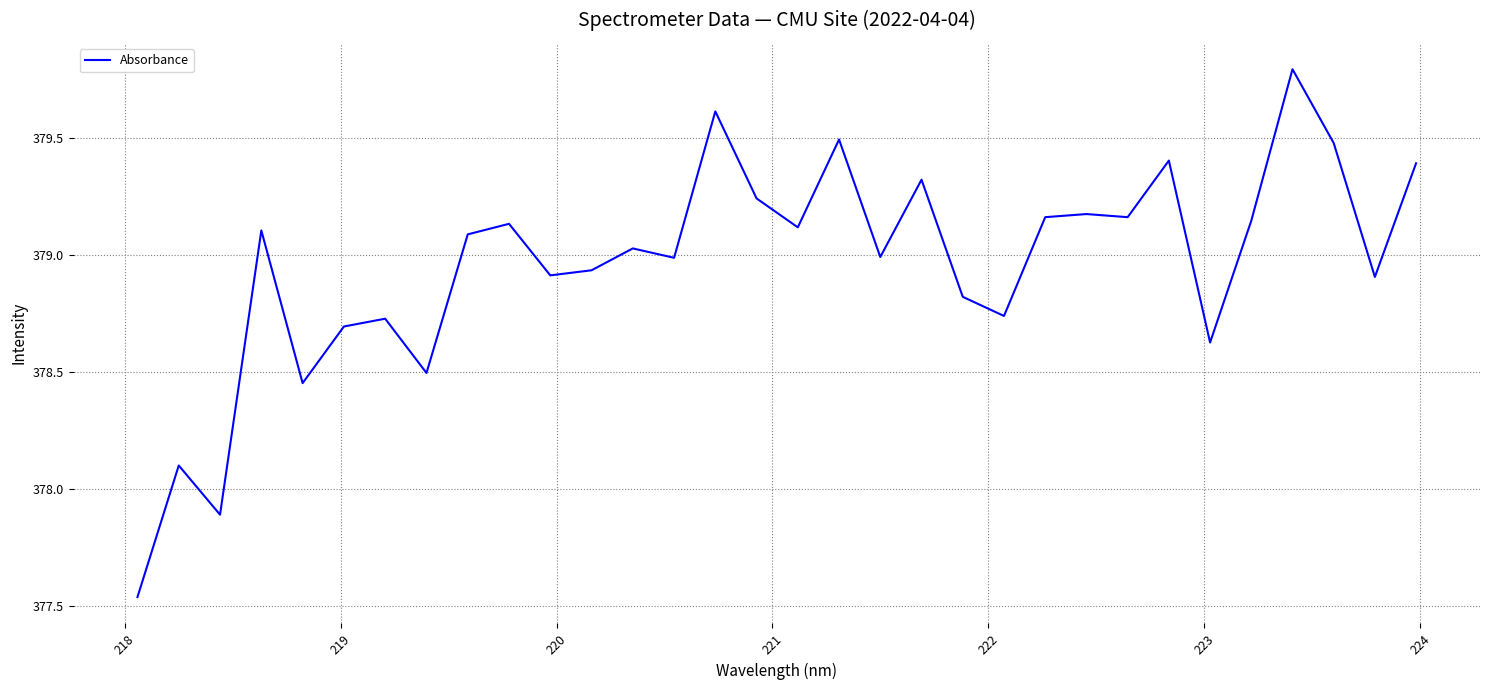

What is the greatest value displayed?

379.8